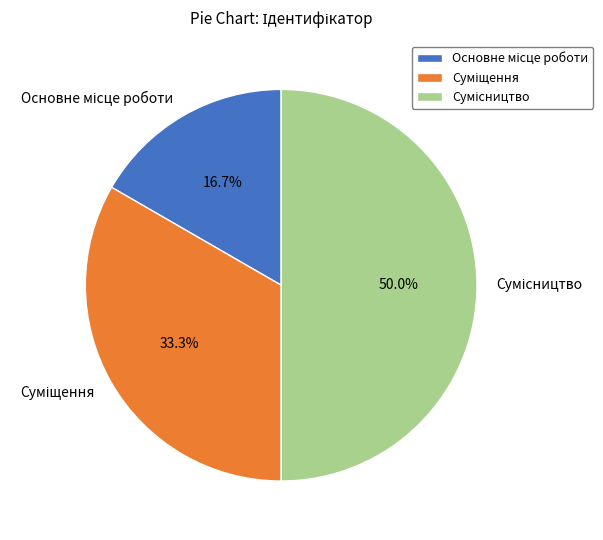

What is the total percentage of Сумісництво and Основне місце роботи?

66.7%